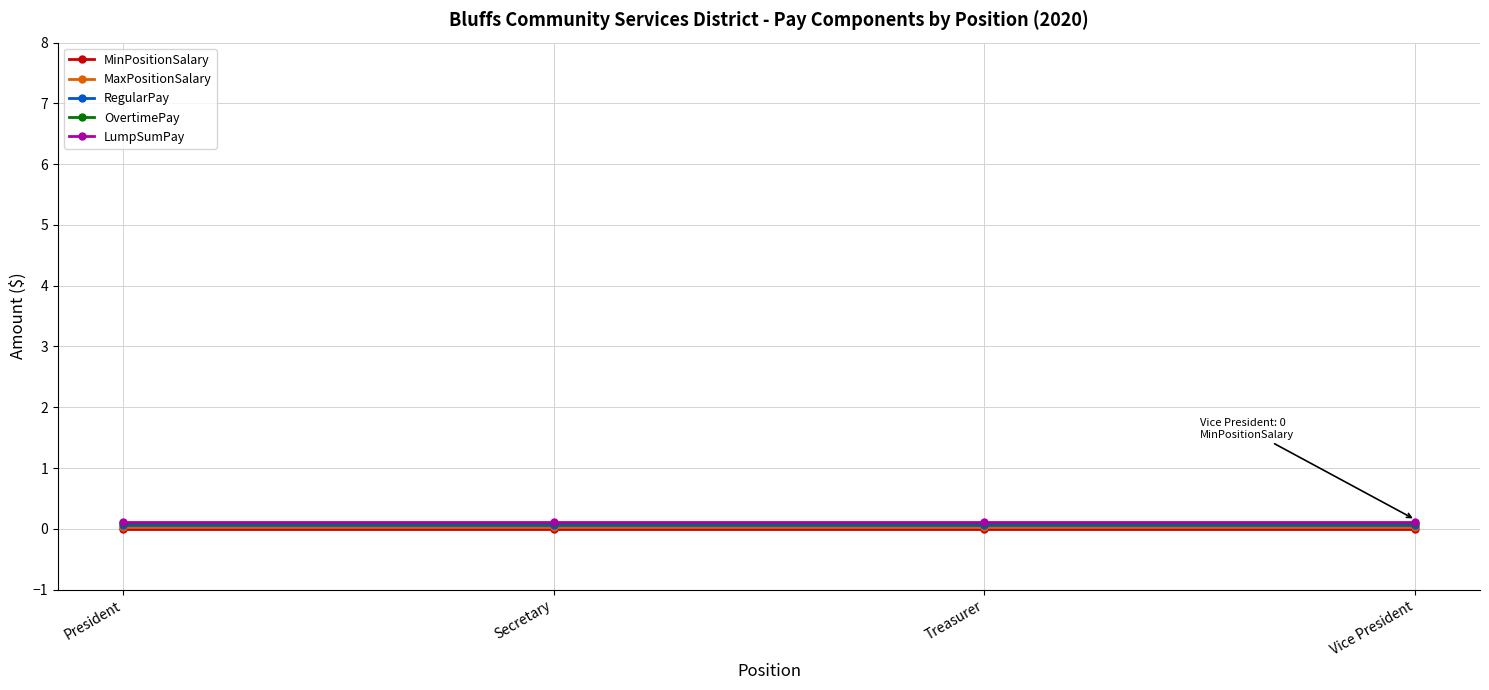

True or false: LumpSumPay and MaxPositionSalary cross at least once.

False